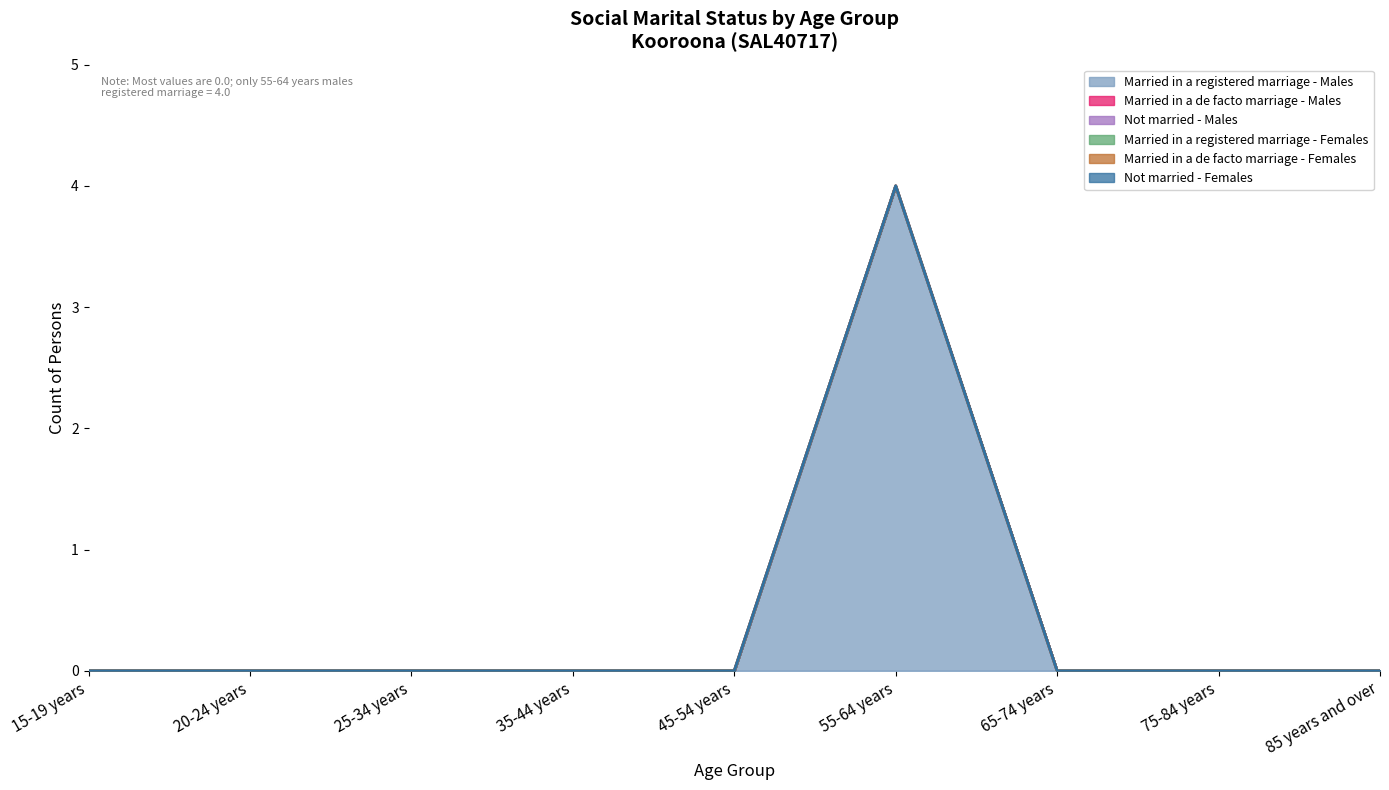

How many data points does each series have?

9